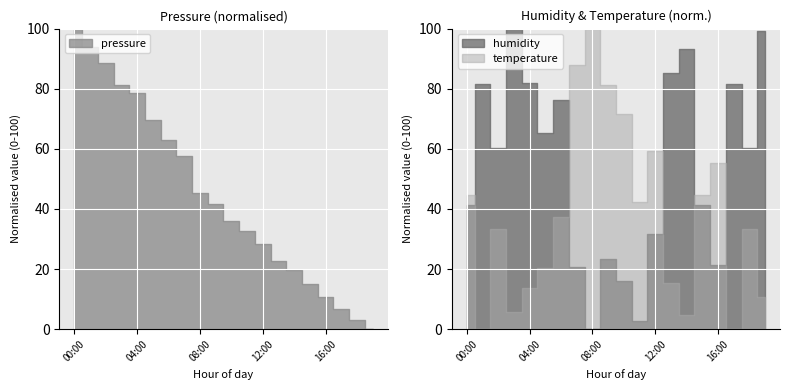

True or false: pressure and humidity cross at least once.

False